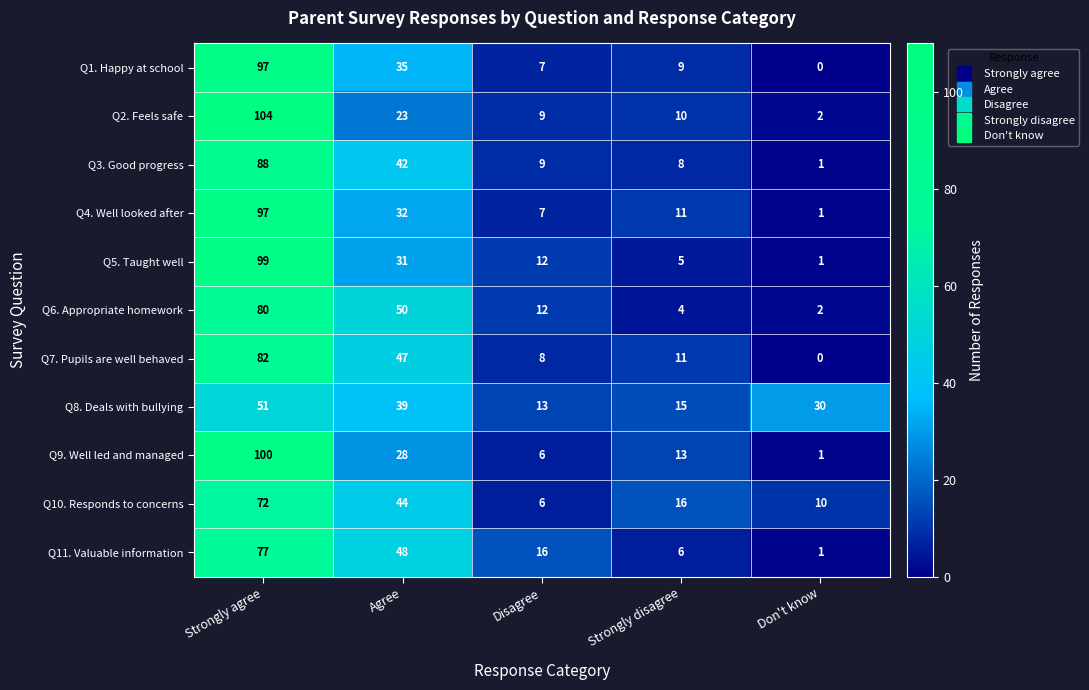

What is the total value across all series at Disagree?

105